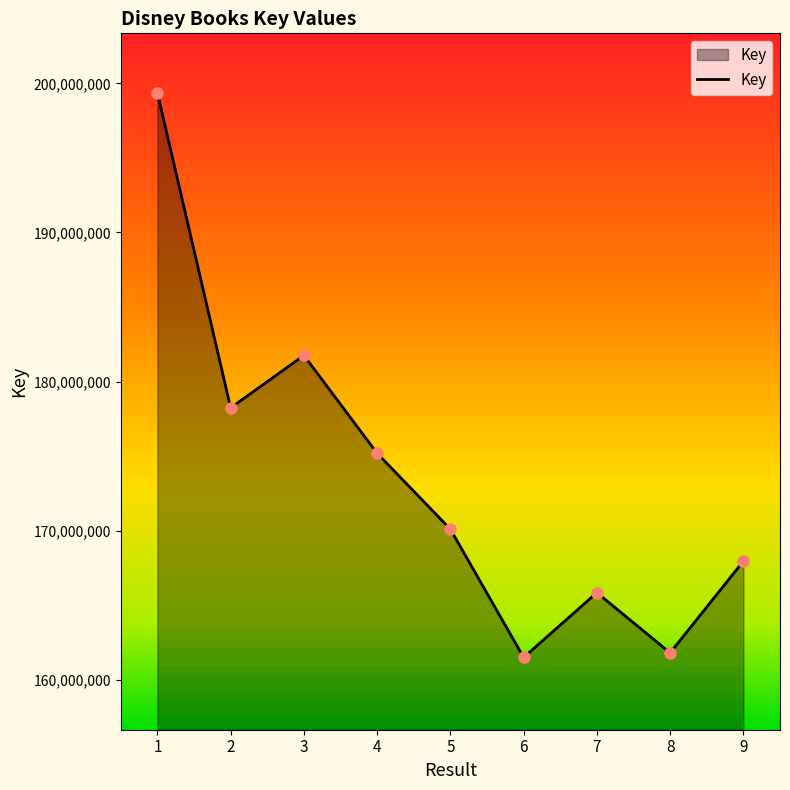

What is the average value?

173532827